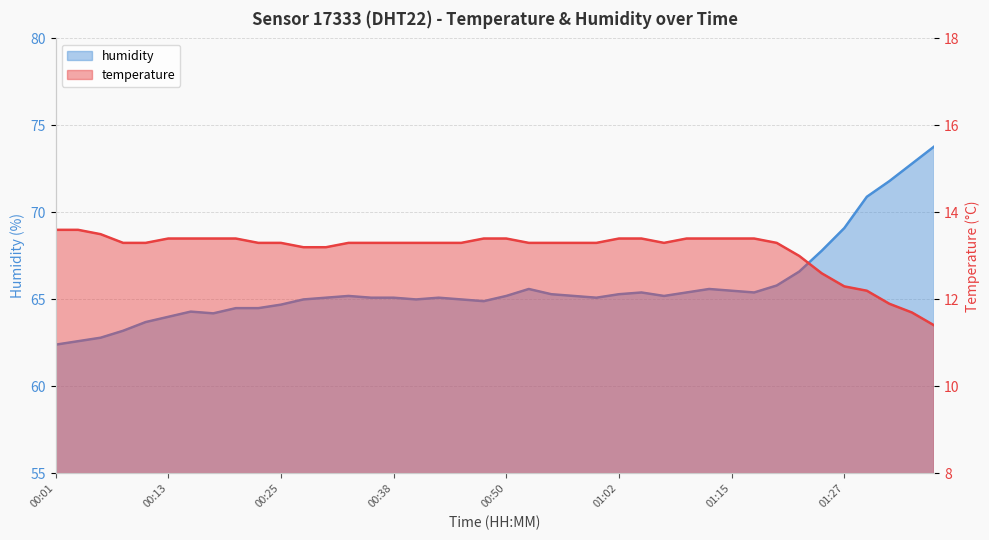

At which label does humidity reach its peak?

01:37